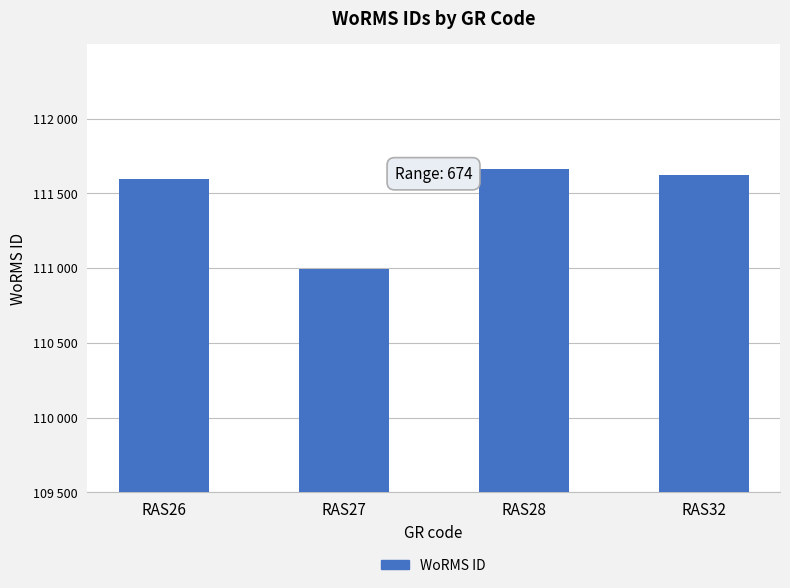

Rank the categories by value from lowest to highest.

RAS27, RAS26, RAS32, RAS28